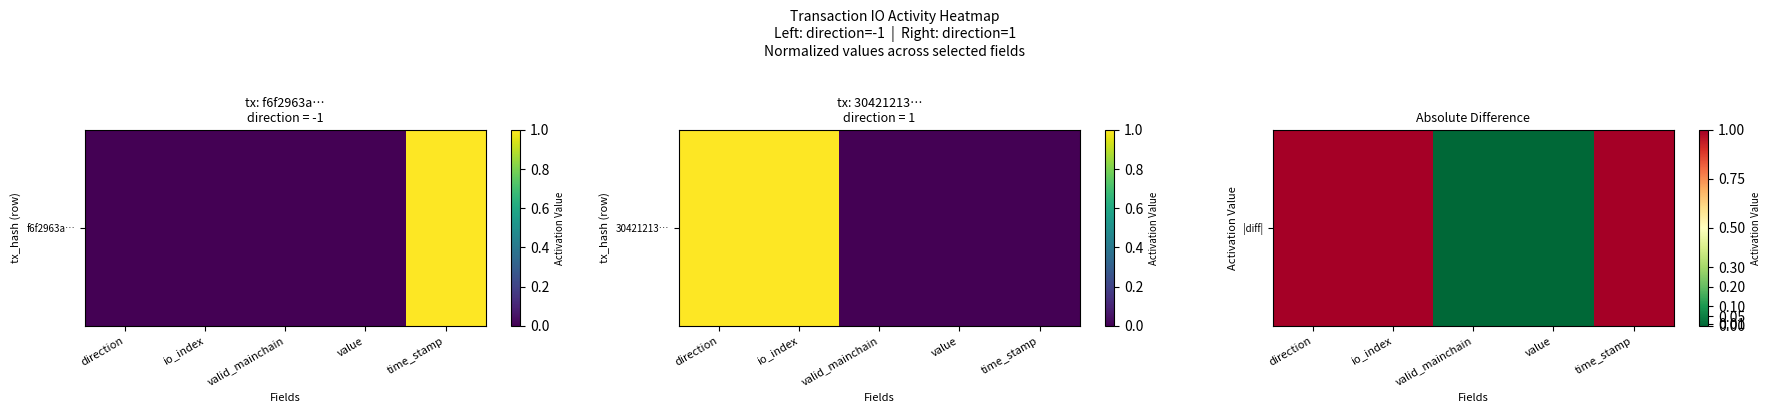

Reading right to left, transcribe all the data shown in this chart.

time_stamp=1	value=0	valid_mainchain=0	io_index=1	direction=1